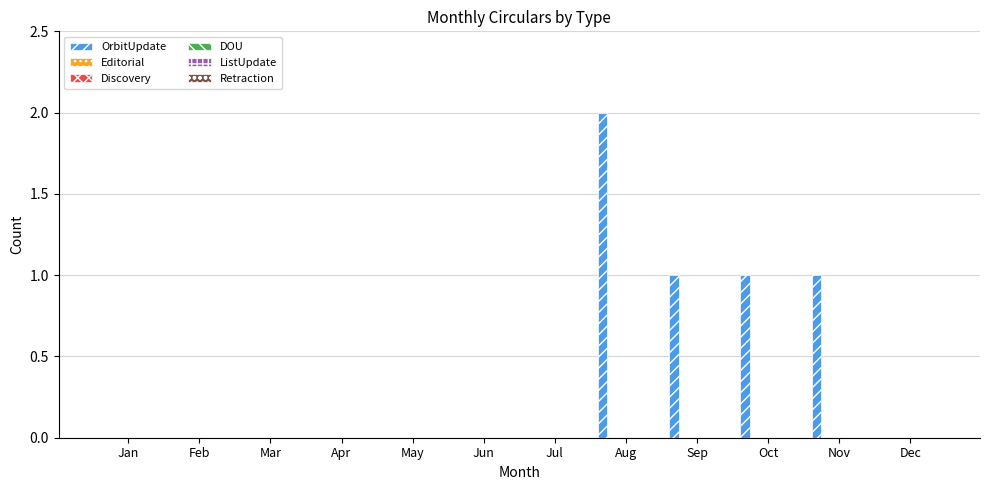

What is the sum of all values?

5